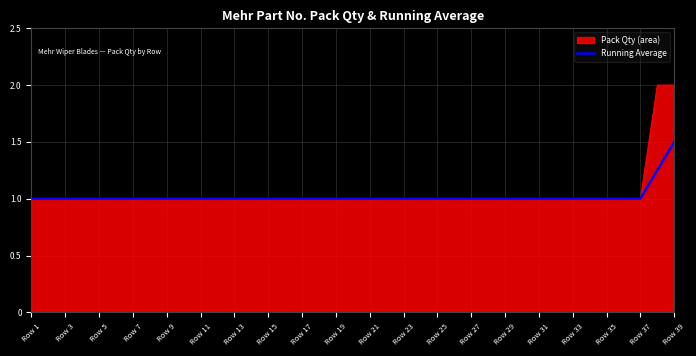

List the series in order of their peak value, highest first.

Pack Qty (area), Running Average